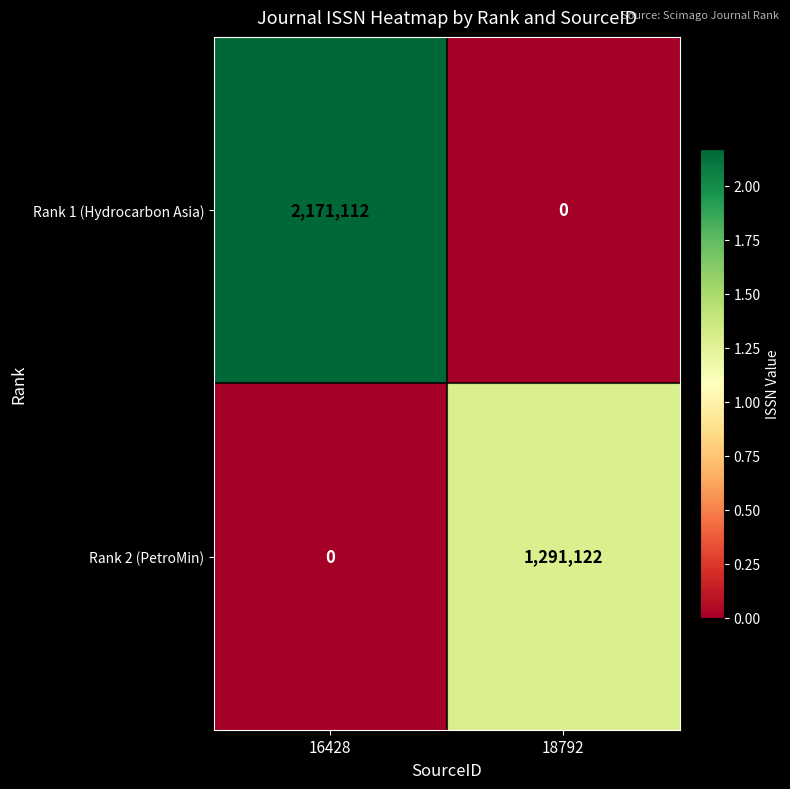

At how many categories does at least one series exceed 1403640?

1